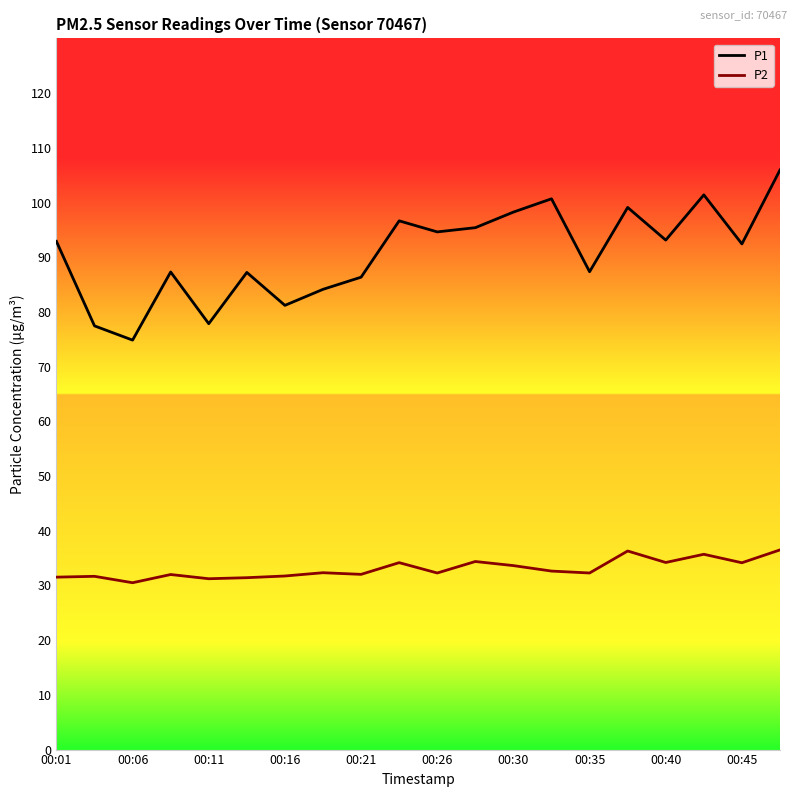

True or false: P2 and P1 cross at least once.

False